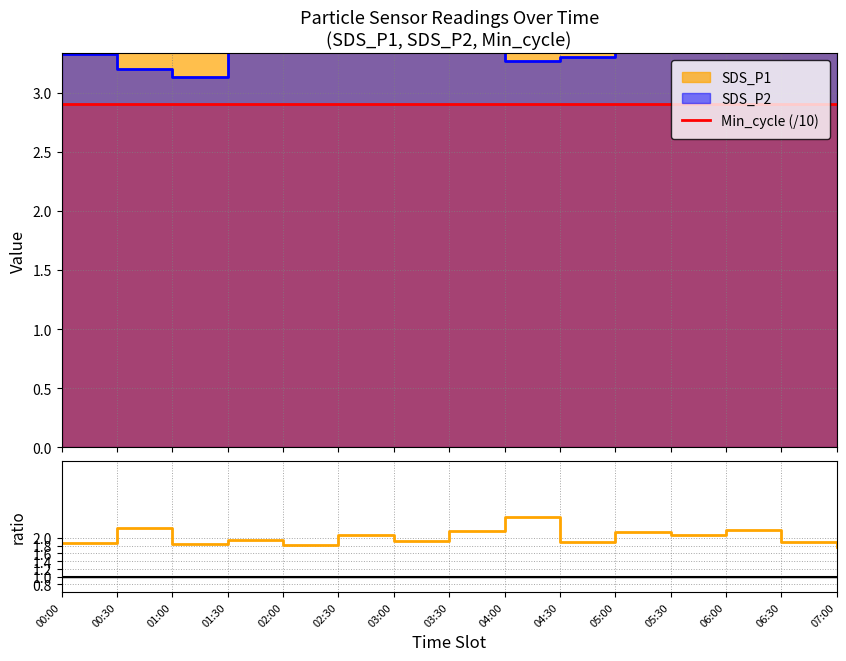

Which series has the widest spread of values?

SDS_P1/SDS_P2